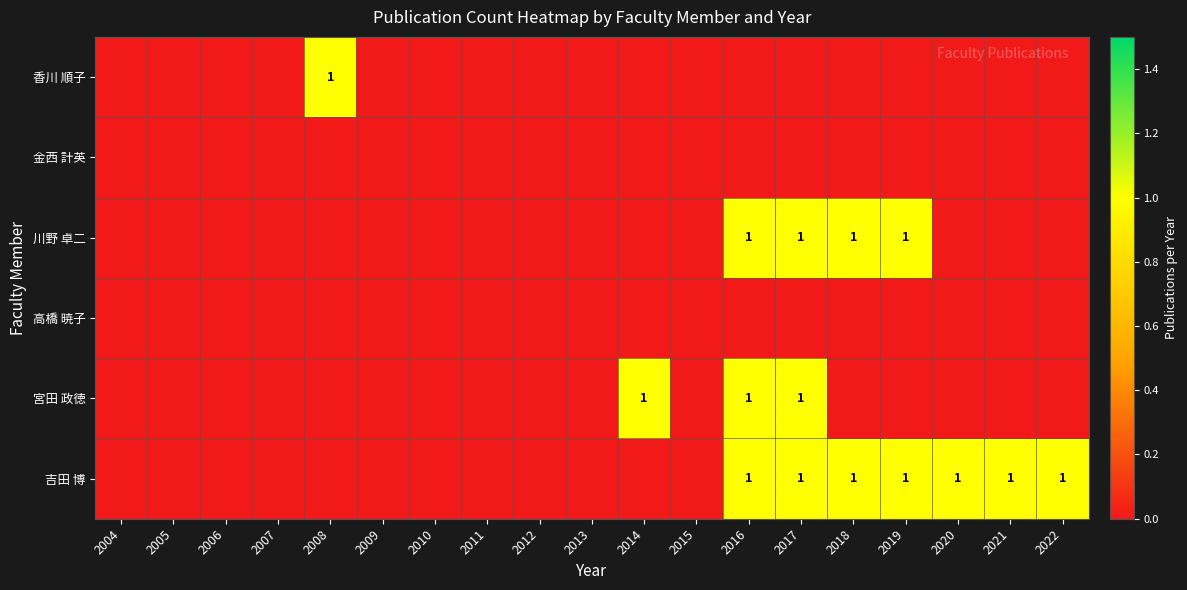

The value of 川野 卓二 at 2009 is 0. True or false?

True